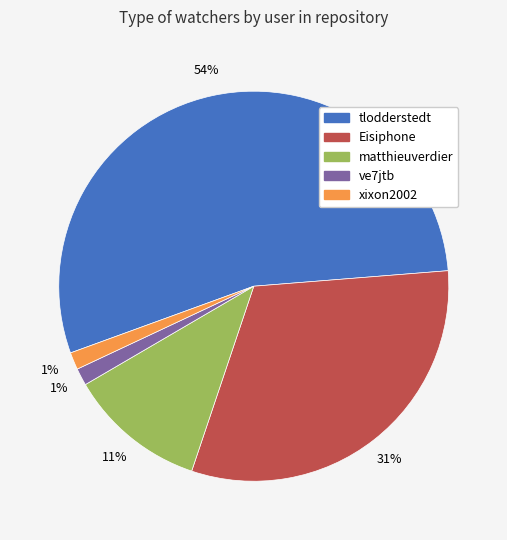

Is there any slice that represents more than half of the pie?

Yes